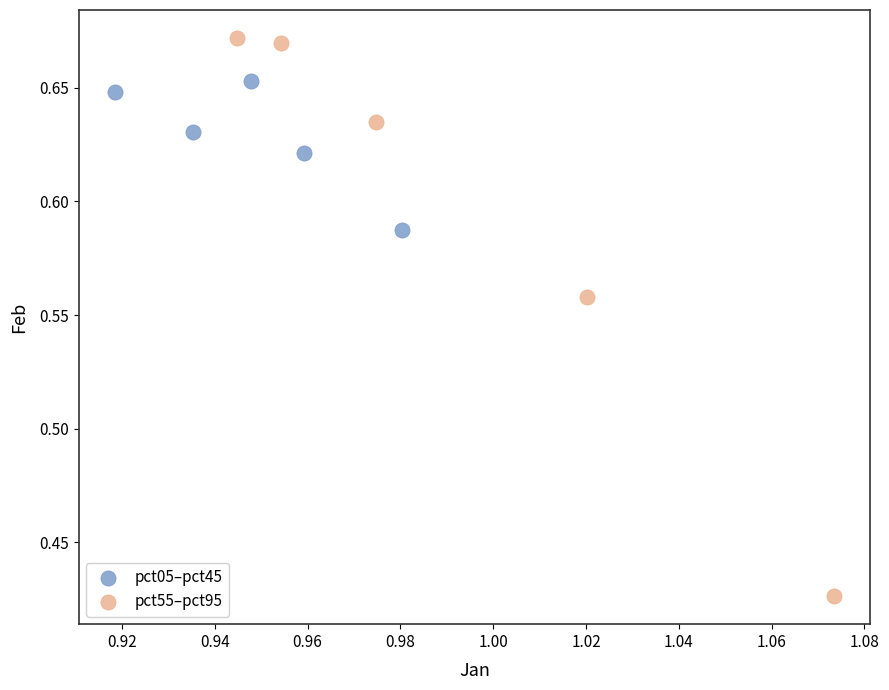

What are all the series names shown in the legend?

pct05–pct45, pct55–pct95